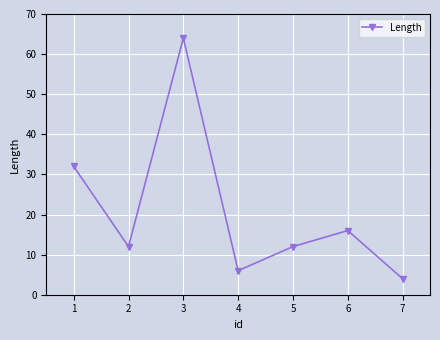

What is the sum of the values at 5 and 7?

16